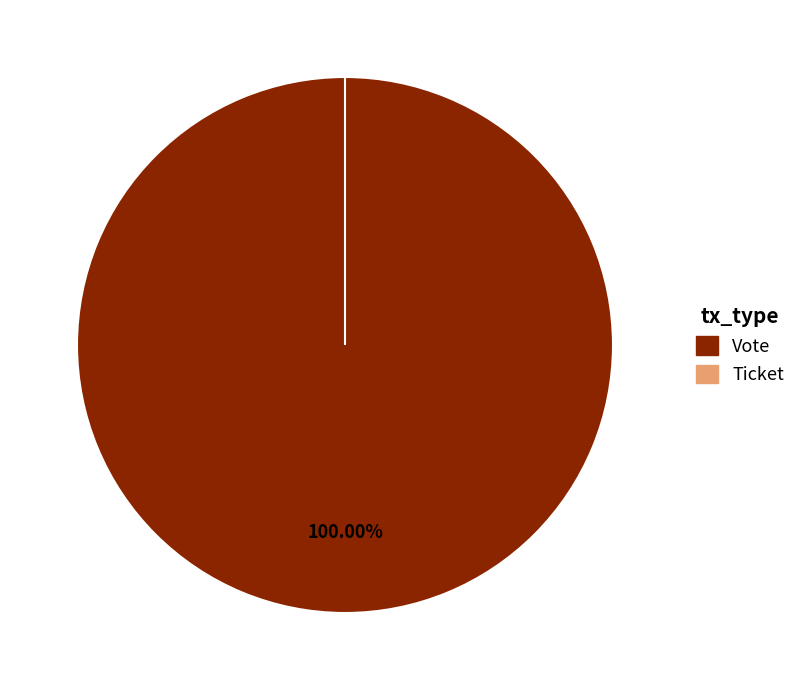

To the nearest percent, what is the difference between the Vote and Ticket slice percentages?

100%